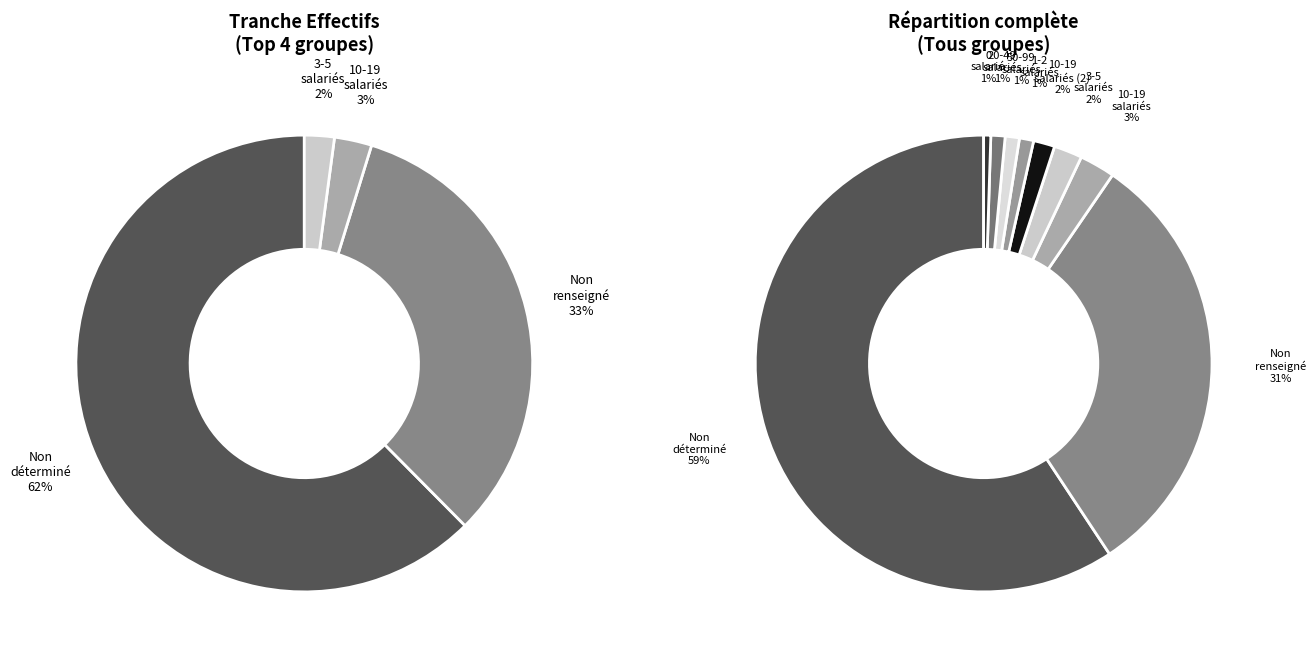

To the nearest percent, what is the average slice percentage?

11%